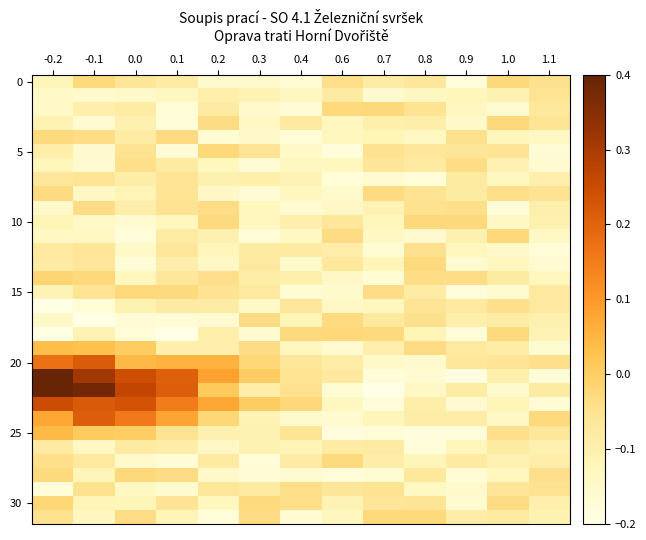

What is the spread (max minus min) of values at -0.1?

0.6